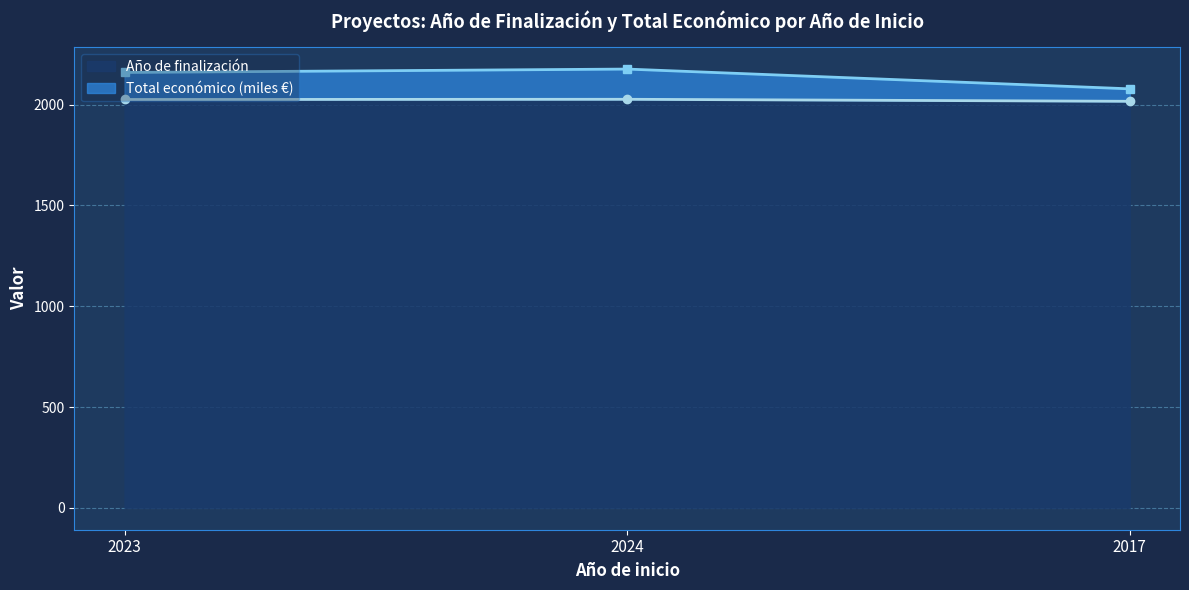

Which label corresponds to the smallest value in the chart?

2017